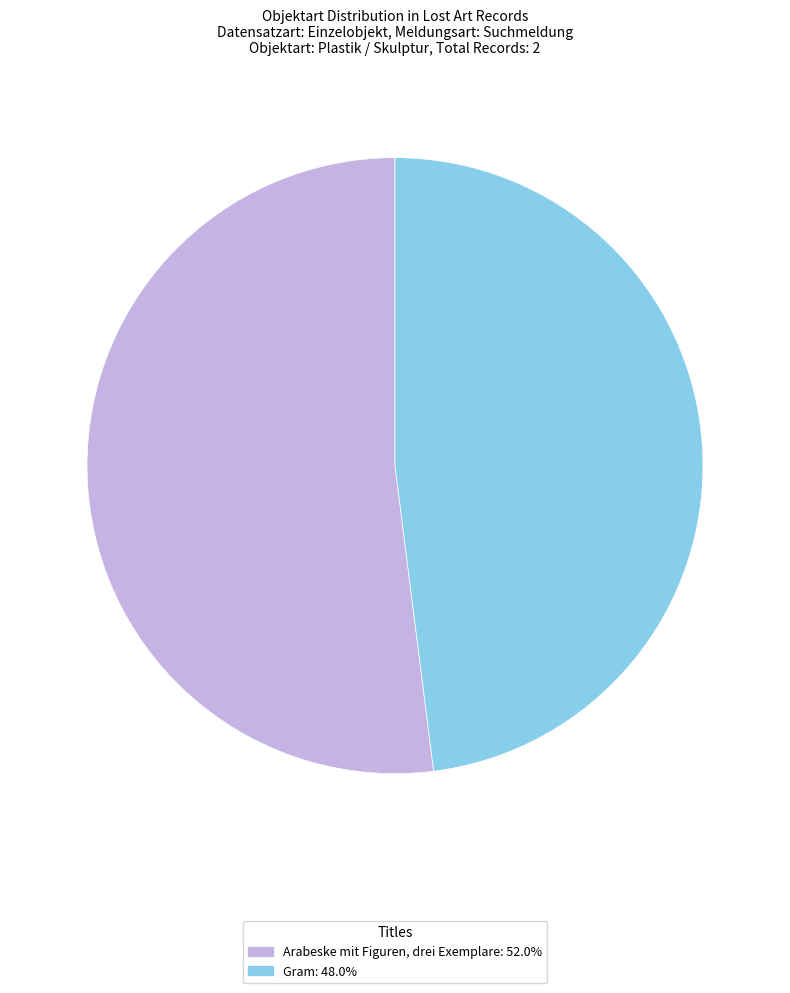

True or false: Arabeske mit Figuren, drei Exemplare accounts for 52% of the total.

True